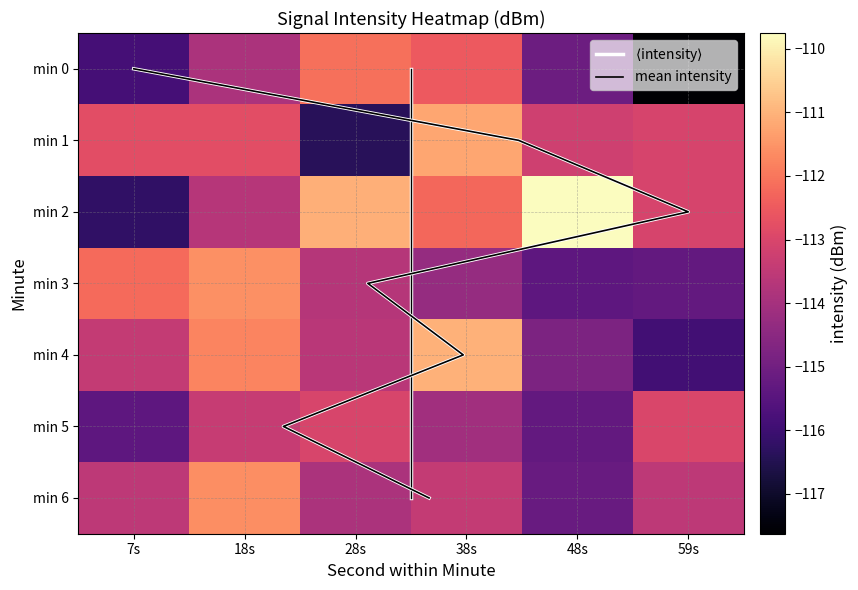

Reading left to right, what are all the values shown in this chart?

0: -115.9	-113.9	-112.1	-112.5	-115.1	-117.6
1: -112.8	-112.8	-116.4	-111.2	-113.2	-113.1
2: -116.2	-113.7	-111.1	-112.3	-109.8	-113.1
3: -112.2	-111.6	-113.7	-114.3	-115.4	-115.3
4: -113.4	-111.8	-113.6	-111.0	-114.8	-115.9
5: -115.4	-113.4	-113.0	-114.1	-115.3	-113.0
6: -113.6	-111.6	-113.9	-113.4	-115.2	-113.6